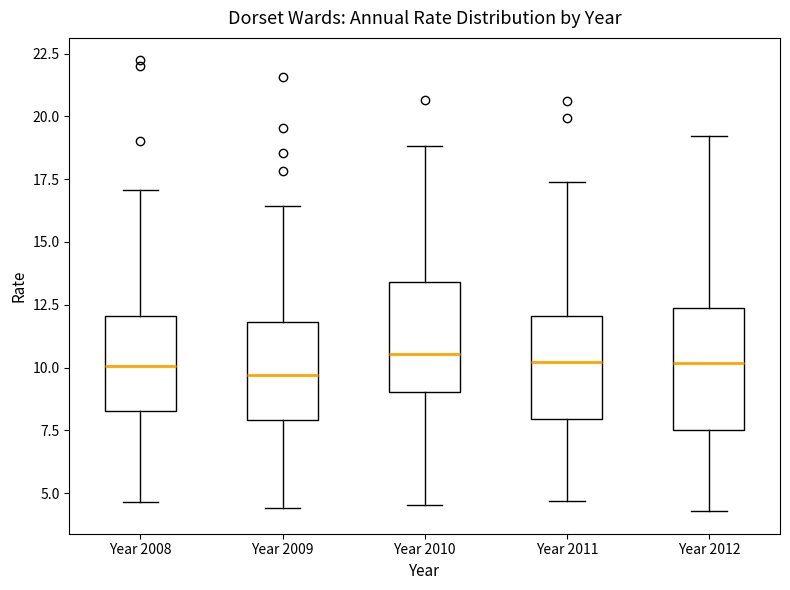

Where does the upper whisker of the box for Year 2011 end on the y-axis? The values are not printed on the chart, so give them approximately, as read against the axis.

17.5